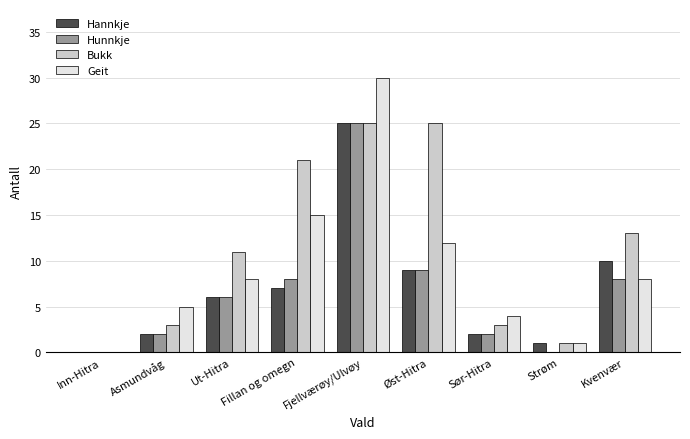

What is the approximate value of Hannkje at Øst-Hitra?

9